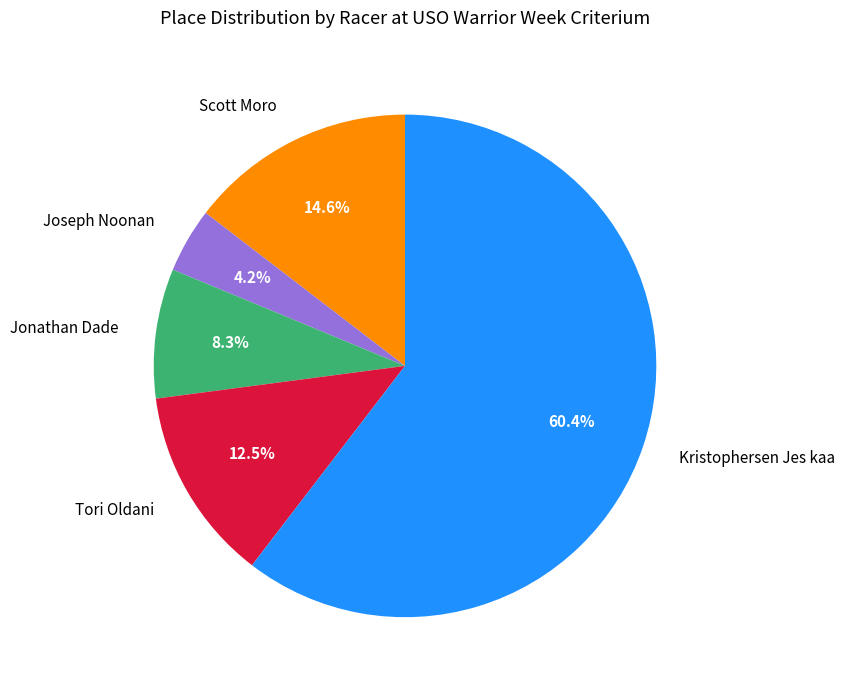

Which category has the smallest portion of the pie?

Joseph Noonan